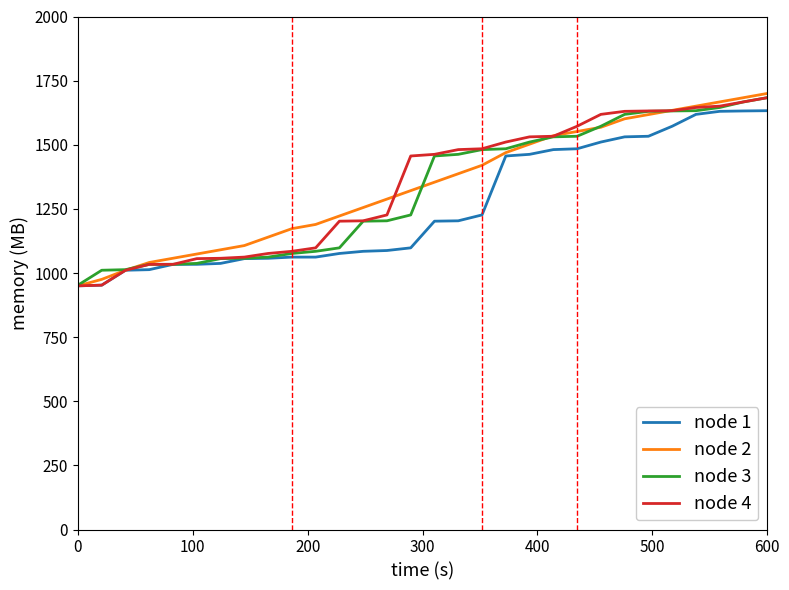

What is the greatest value displayed?

1700.0